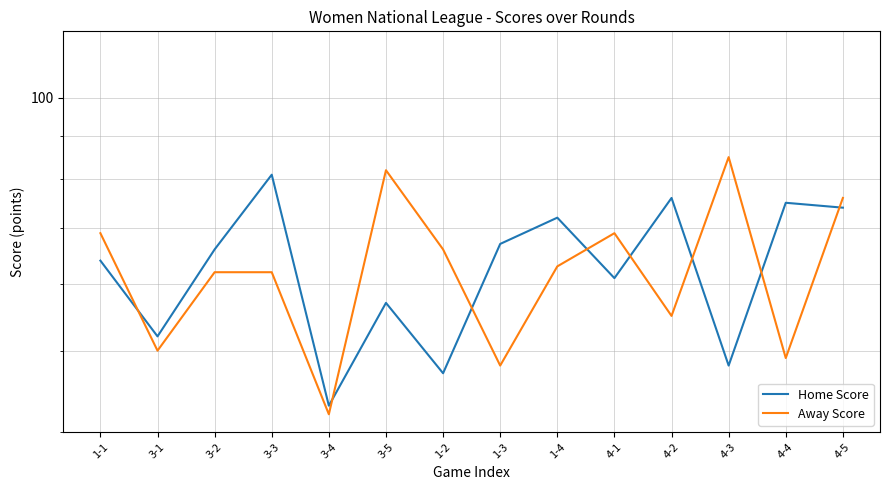

At 4-1, list the series in order from smallest to largest.

Home Score, Away Score